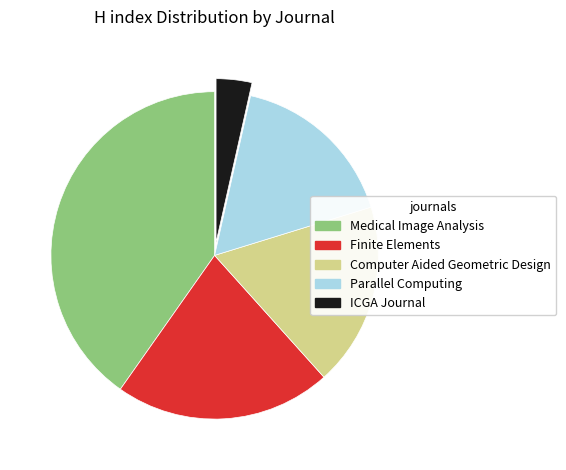

Count the number of slices in the pie.

5